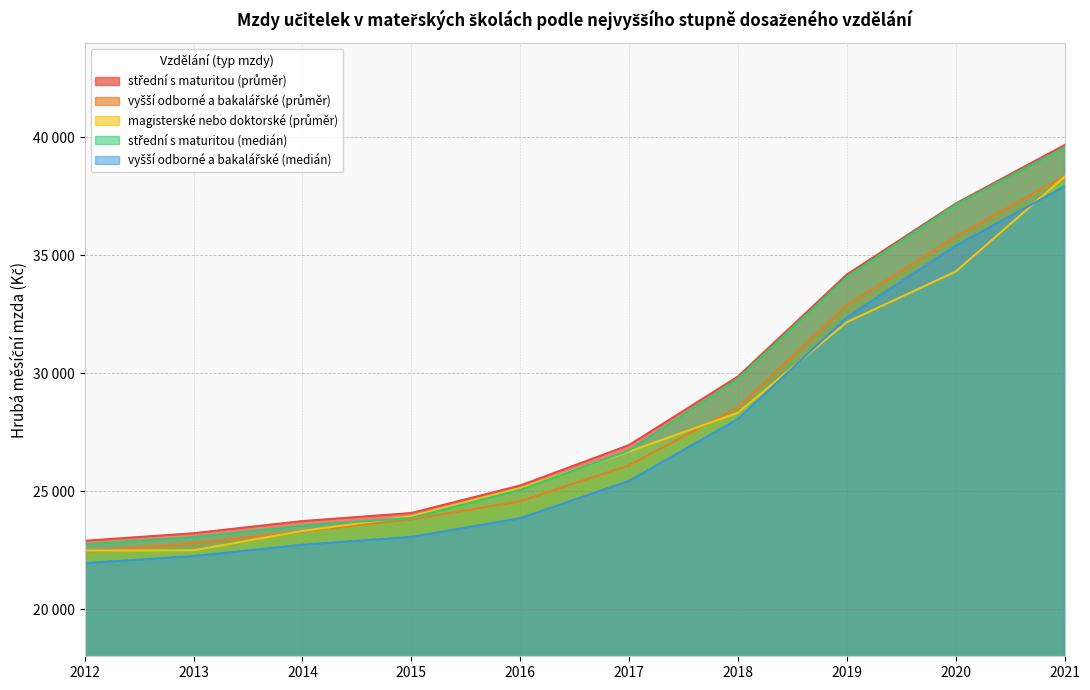

At which label is vyšší odborné a bakalářské (medián) closest to 29931?

2018